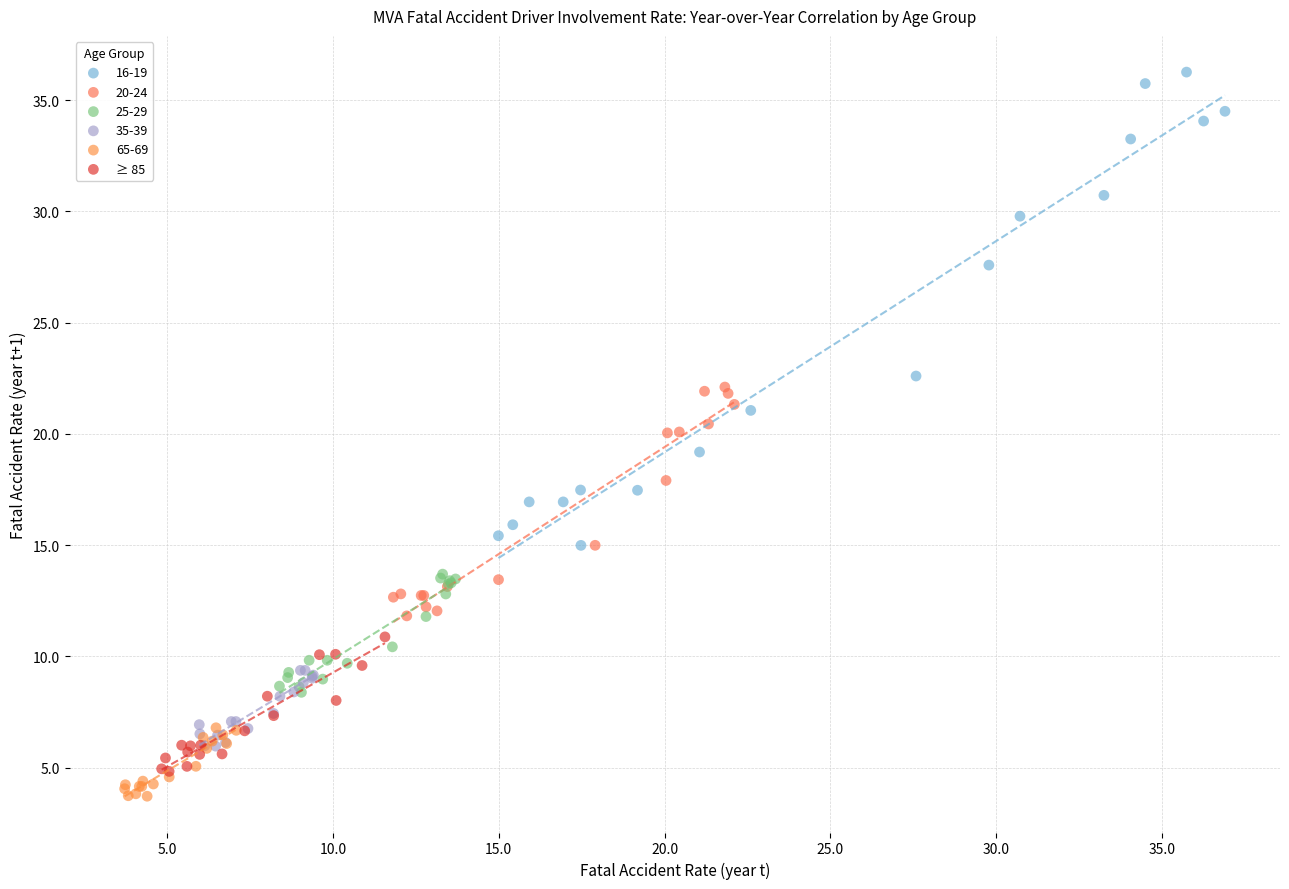

Which series contains the highest Y value?

16-19